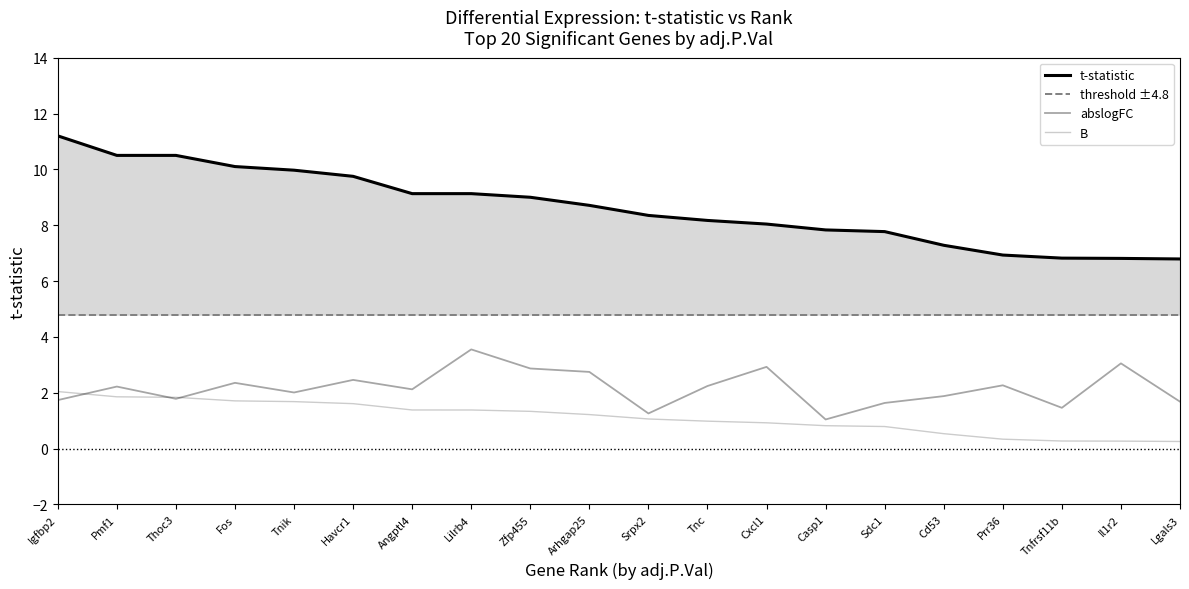

Reading left to right, extract all data points from this chart.

t: Igfbp2=11.2	Pmf1=10.5	Thoc3=10.5	Fos=10.1	Tnik=10.0	Havcr1=9.8	Angptl4=9.1	Lilrb4=9.1	Zfp455=9.0	Arhgap25=8.7	Srpx2=8.3	Tnc=8.2	Cxcl1=8.0	Casp1=7.8	Sdc1=7.8	Cd53=7.3	Prr36=6.9	Tnfrsf11b=6.8	Il1r2=6.8	Lgals3=6.8
abslogFC: Igfbp2=1.7	Pmf1=2.2	Thoc3=1.8	Fos=2.4	Tnik=2.0	Havcr1=2.5	Angptl4=2.1	Lilrb4=3.5	Zfp455=2.9	Arhgap25=2.7	Srpx2=1.3	Tnc=2.2	Cxcl1=2.9	Casp1=1.0	Sdc1=1.6	Cd53=1.9	Prr36=2.3	Tnfrsf11b=1.5	Il1r2=3.1	Lgals3=1.7
B: Igfbp2=2.0	Pmf1=1.9	Thoc3=1.8	Fos=1.7	Tnik=1.7	Havcr1=1.6	Angptl4=1.4	Lilrb4=1.4	Zfp455=1.3	Arhgap25=1.2	Srpx2=1.1	Tnc=1.0	Cxcl1=0.9	Casp1=0.8	Sdc1=0.8	Cd53=0.5	Prr36=0.3	Tnfrsf11b=0.3	Il1r2=0.3	Lgals3=0.3